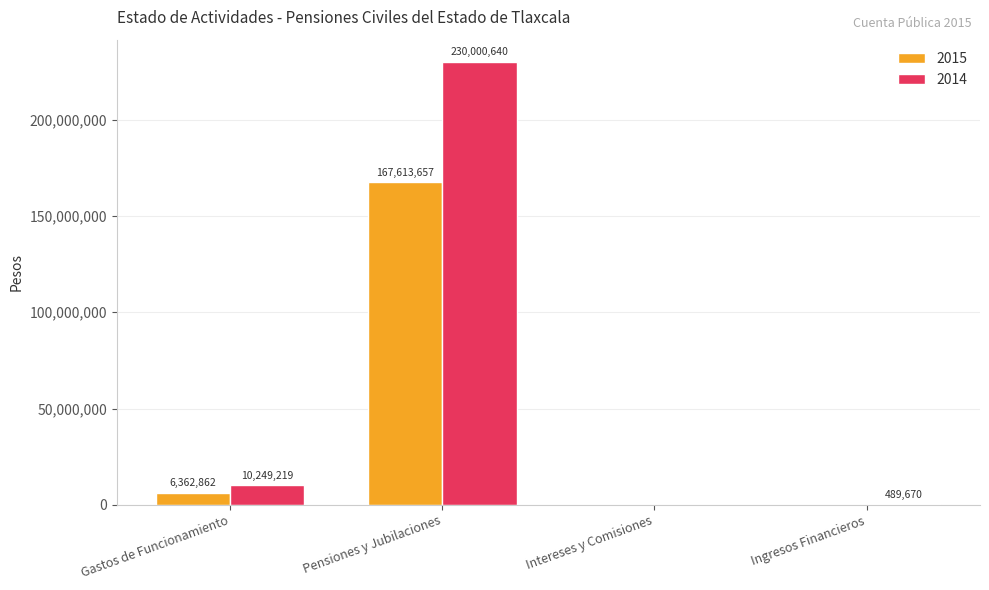

What is the maximum value for 2015?

167613657